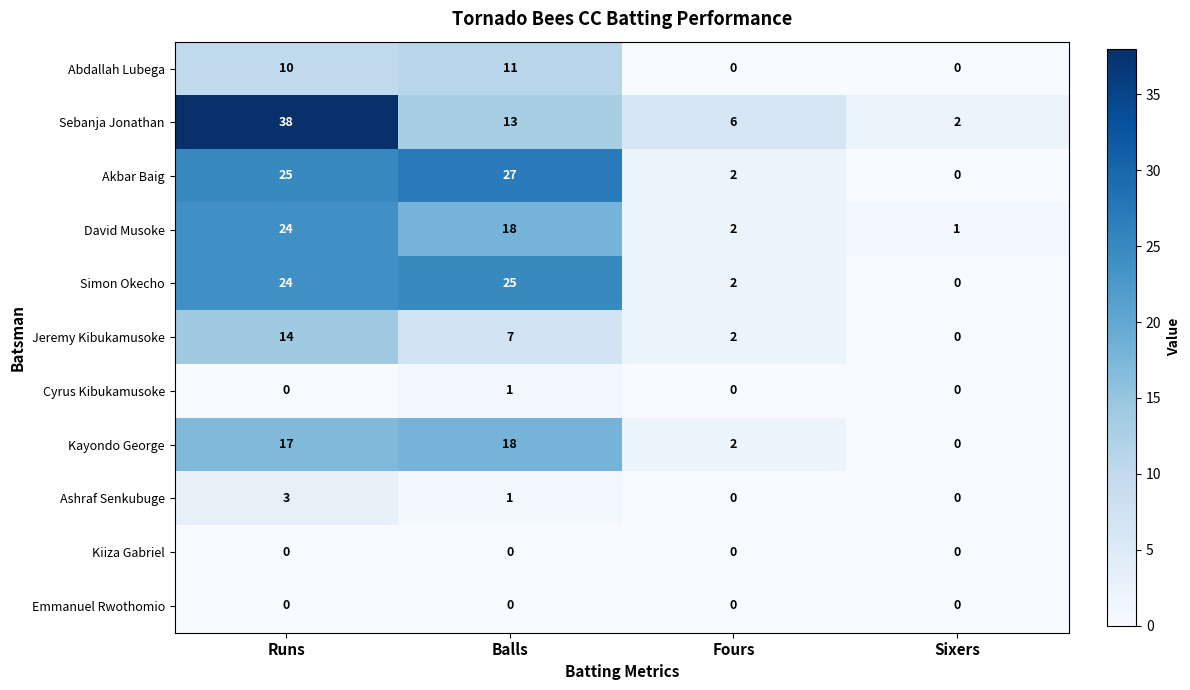

List the labels in order of David Musoke value, smallest first.

Sixers, Fours, Balls, Runs